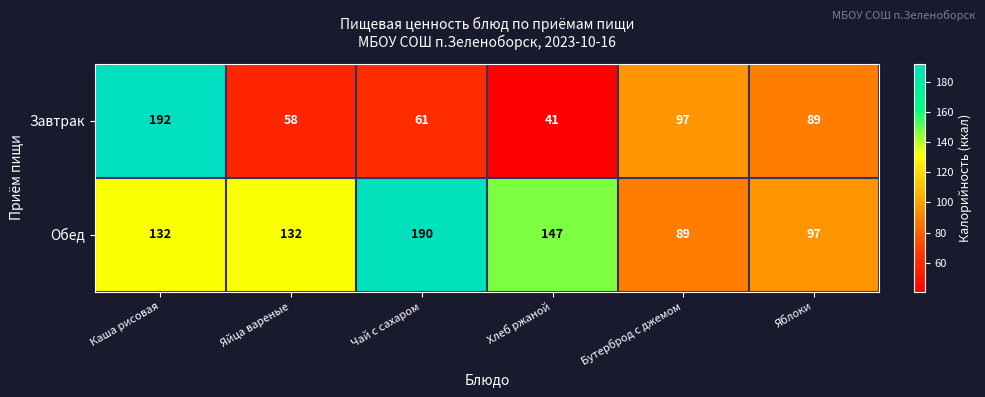

Where does the Завтрак series first go above 89?

Каша рисовая